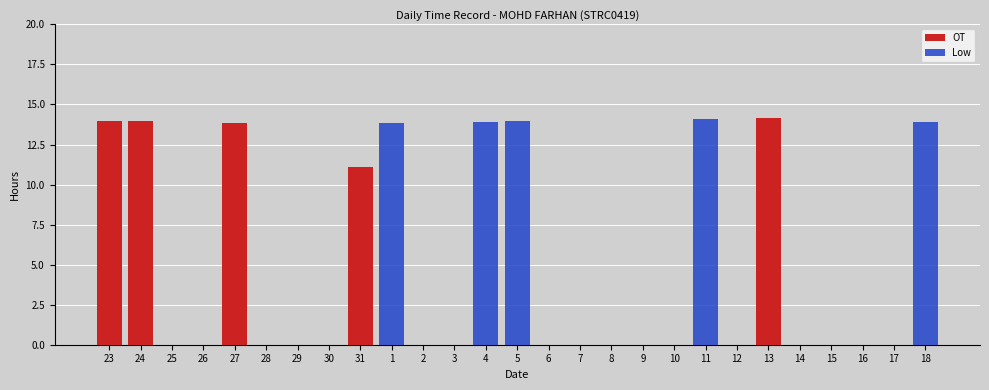

Count the number of categories in the chart.

27